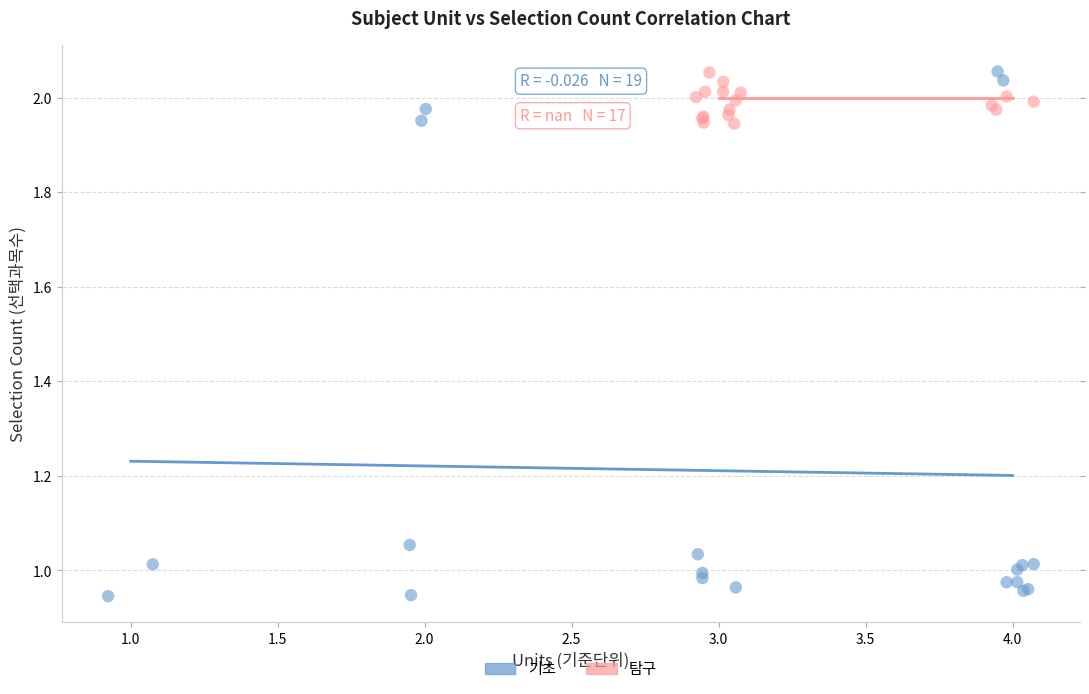

Which series contains the lowest Y value?

기초